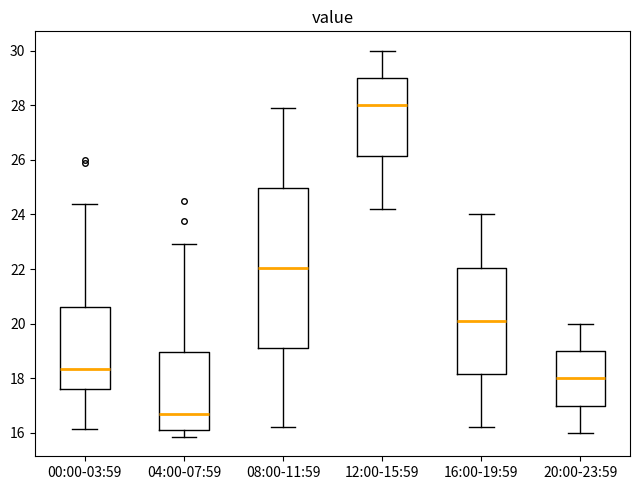

Where is the lower edge of the box for 04:00-07:59 on the y-axis? The values are not printed on the chart, so give them approximately, as read against the axis.

16.0